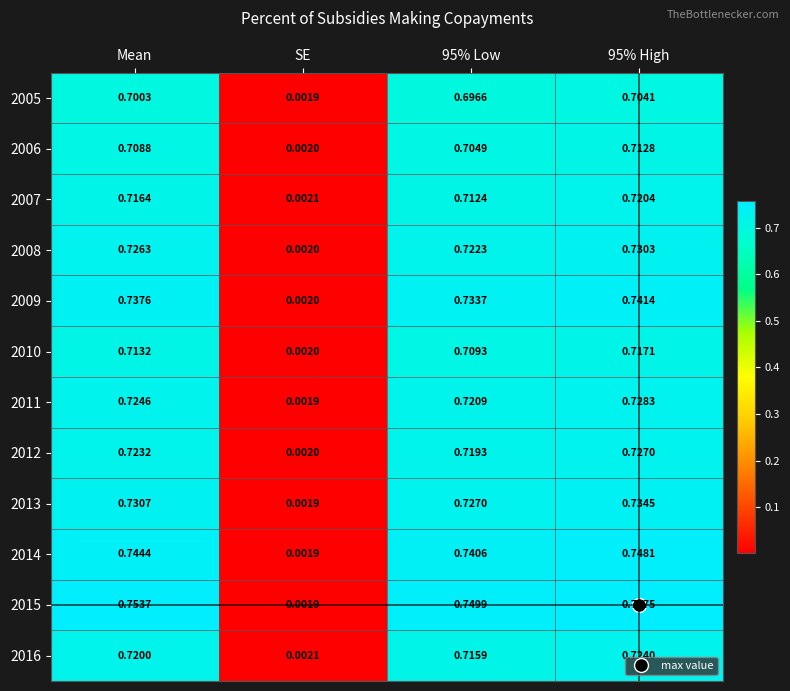

Is the value of 2005 at 95% High greater than the value of 2011 at 95% Low?

No